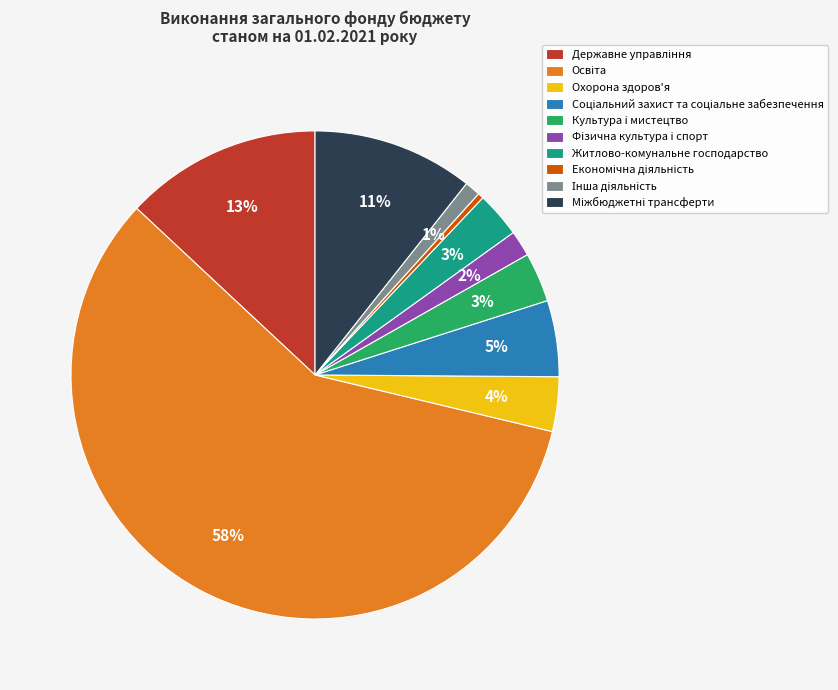

Is it true that Житлово-комунальне господарство is 9% of the pie?

False